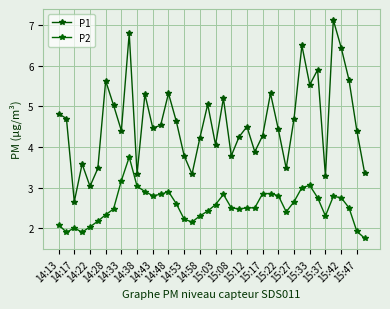

Is this an area chart (filled region under the line)?

No